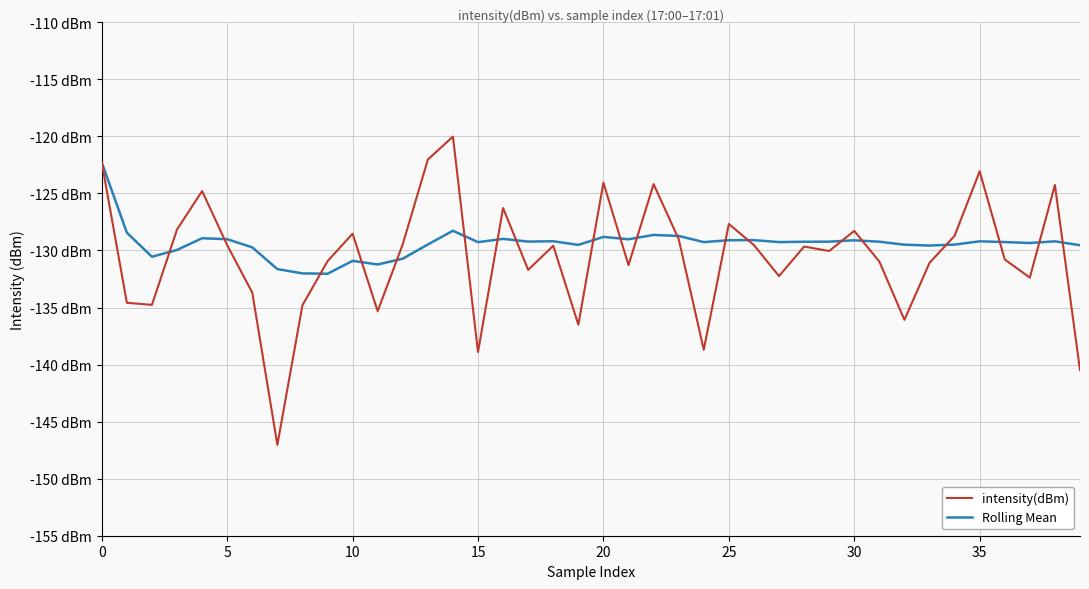

True or false: intensity(dBm) has more than 1 interior local peaks.

True